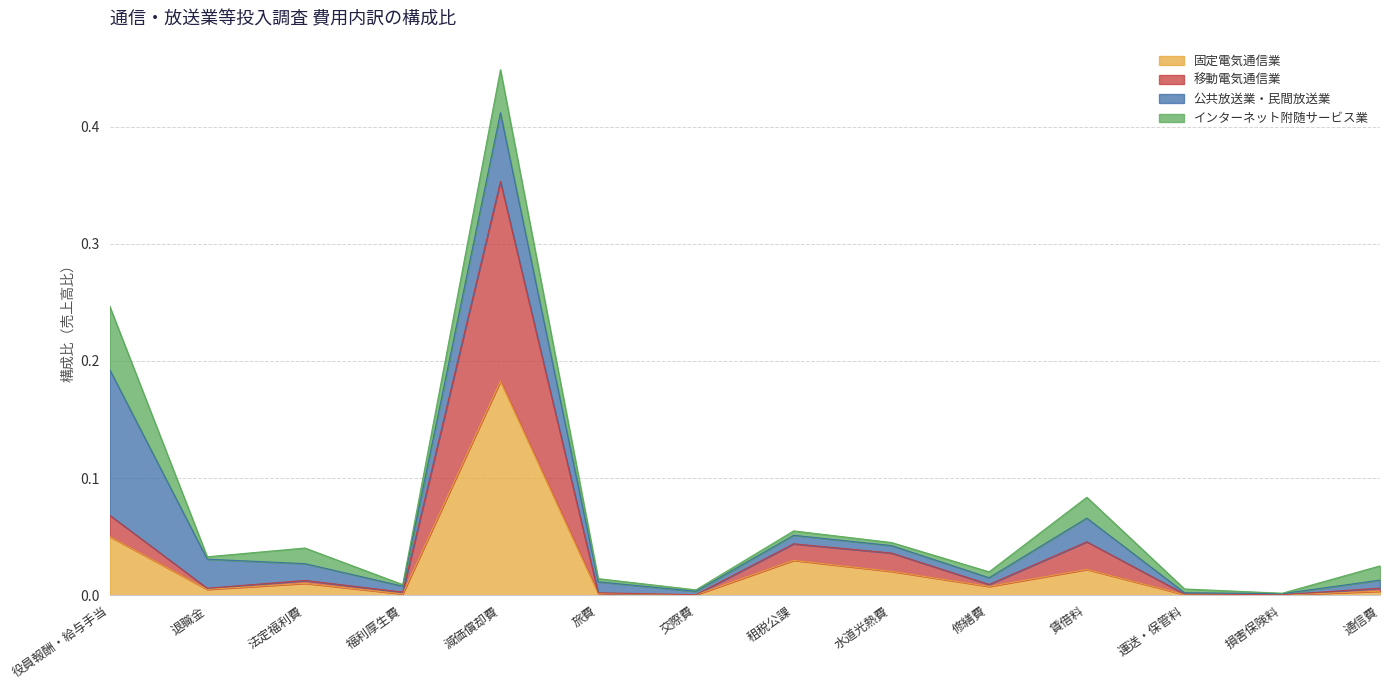

The value of 固定電気通信業 at 役員報酬・給与手当 is 0.1. True or false?

True